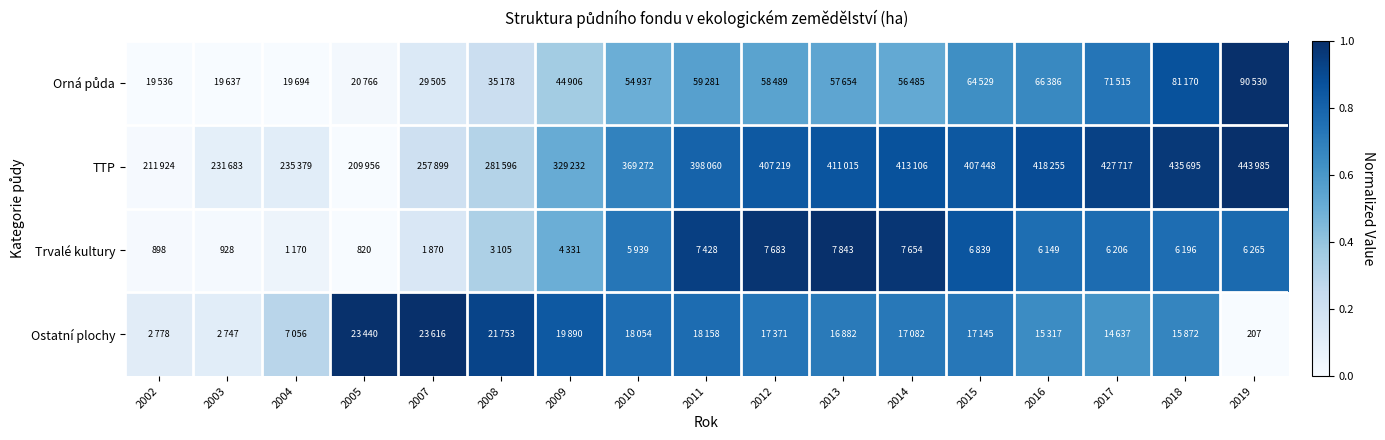

Between 2002 and 2018, which series saw the biggest shift?

TTP